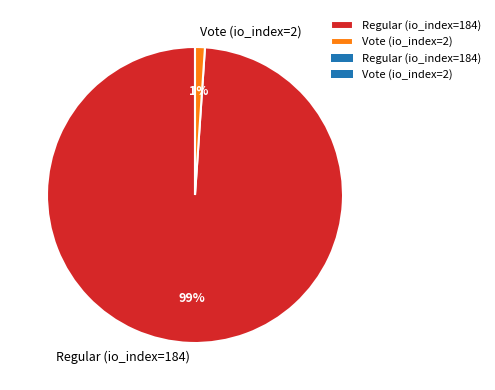

How many slices are in this pie chart?

2